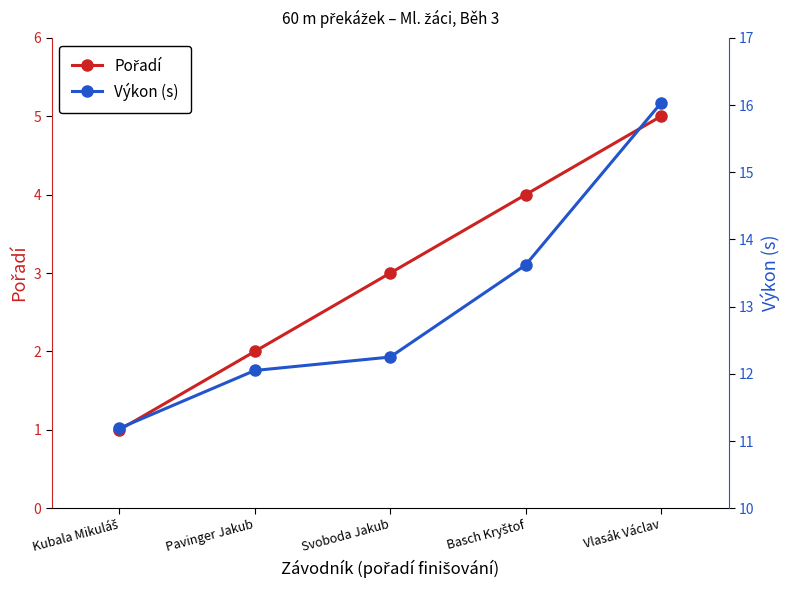

Which category has the lowest value across all series?

Kubala Mikuláš